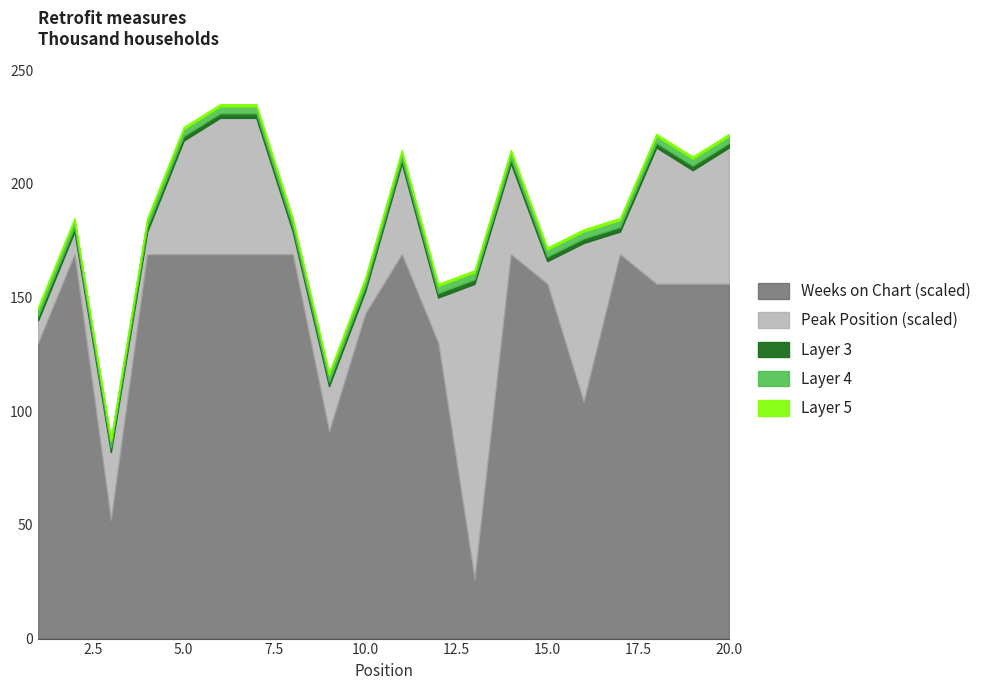

What is the difference between the highest and lowest values at 2?

12